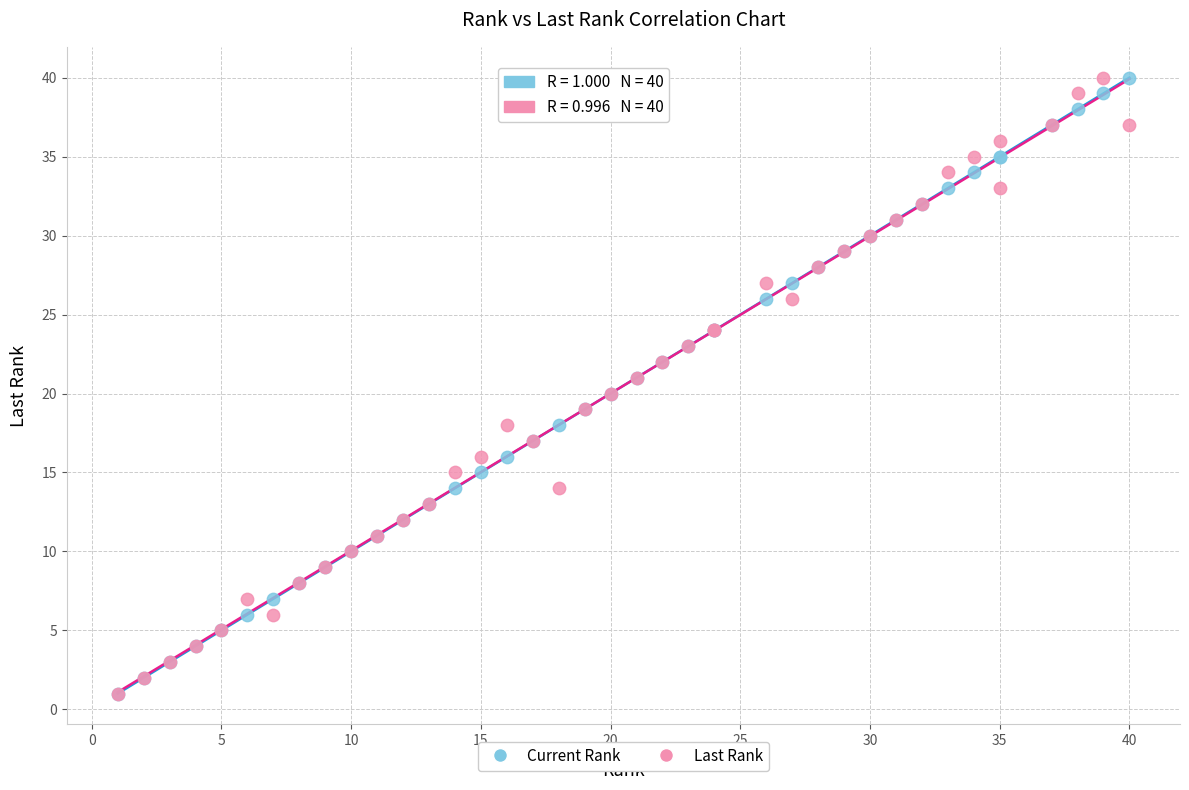

What are all the series names shown in the legend?

Current Rank, Last Rank